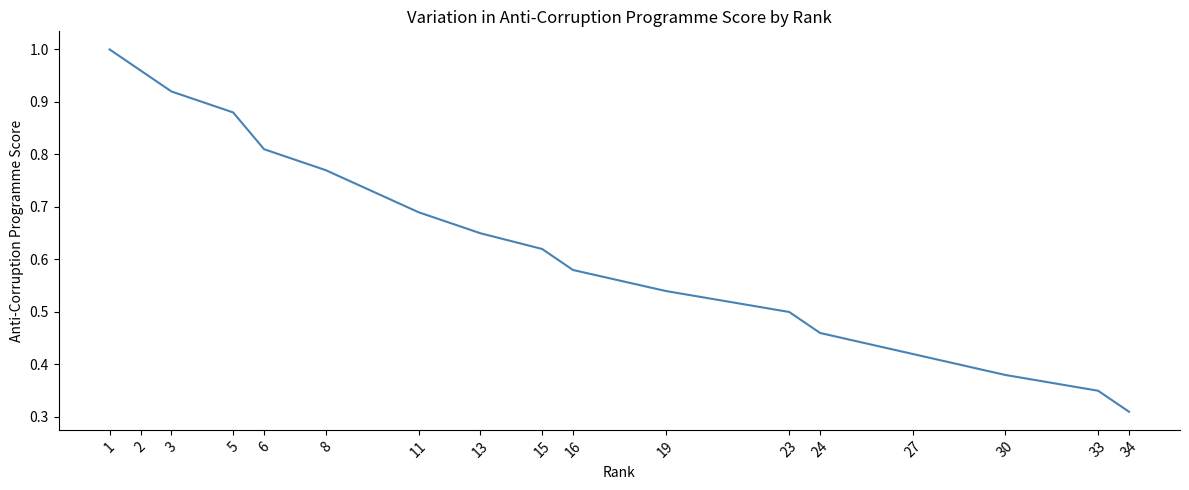

What is the value of the 33rd point from the left?

0.3